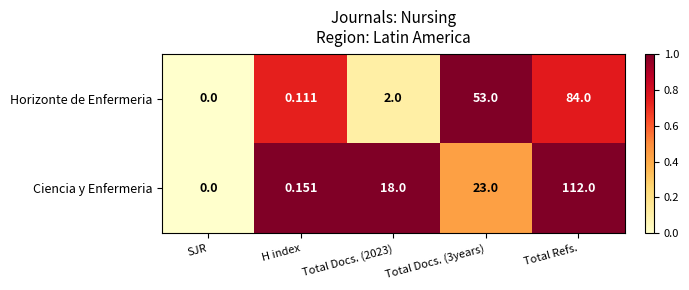

List the series in order of their peak value, lowest first.

Horizonte de Enfermeria, Ciencia y Enfermeria